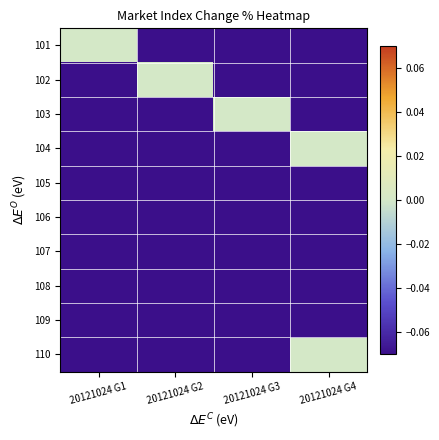

Reading left to right, list all the values displayed in this chart.

101: 20121024 G1=0.0	20121024 G2=-1.5	20121024 G3=-0.2	20121024 G4=-1.1
102: 20121024 G1=-1.5	20121024 G2=0.0	20121024 G3=-1.2	20121024 G4=-1.1
103: 20121024 G1=-0.2	20121024 G2=-1.2	20121024 G3=0.0	20121024 G4=-0.2
104: 20121024 G1=-1.1	20121024 G2=-1.1	20121024 G3=-0.2	20121024 G4=0.0
105: 20121024 G1=-0.7	20121024 G2=-1.5	20121024 G3=-0.2	20121024 G4=-0.7
106: 20121024 G1=-1.5	20121024 G2=-1.5	20121024 G3=-1.5	20121024 G4=-1.5
107: 20121024 G1=-1.3	20121024 G2=-1.3	20121024 G3=-0.7	20121024 G4=-1.3
108: 20121024 G1=-0.5	20121024 G2=-0.5	20121024 G3=-0.5	20121024 G4=-0.5
109: 20121024 G1=-1.2	20121024 G2=-1.2	20121024 G3=-1.2	20121024 G4=-1.1
110: 20121024 G1=-0.3	20121024 G2=-0.3	20121024 G3=-0.2	20121024 G4=0.0